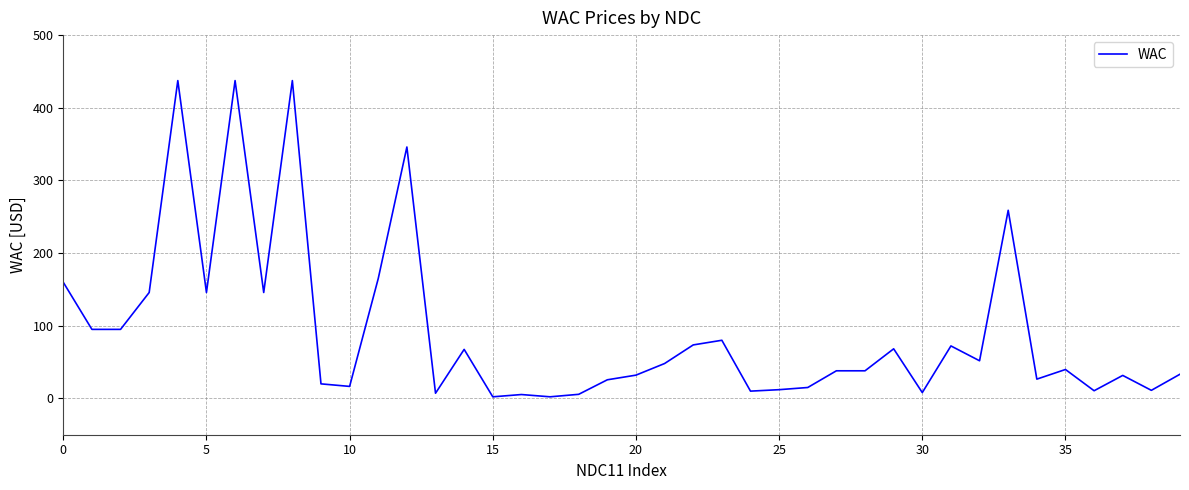

What is the maximum value shown in the chart?

437.4